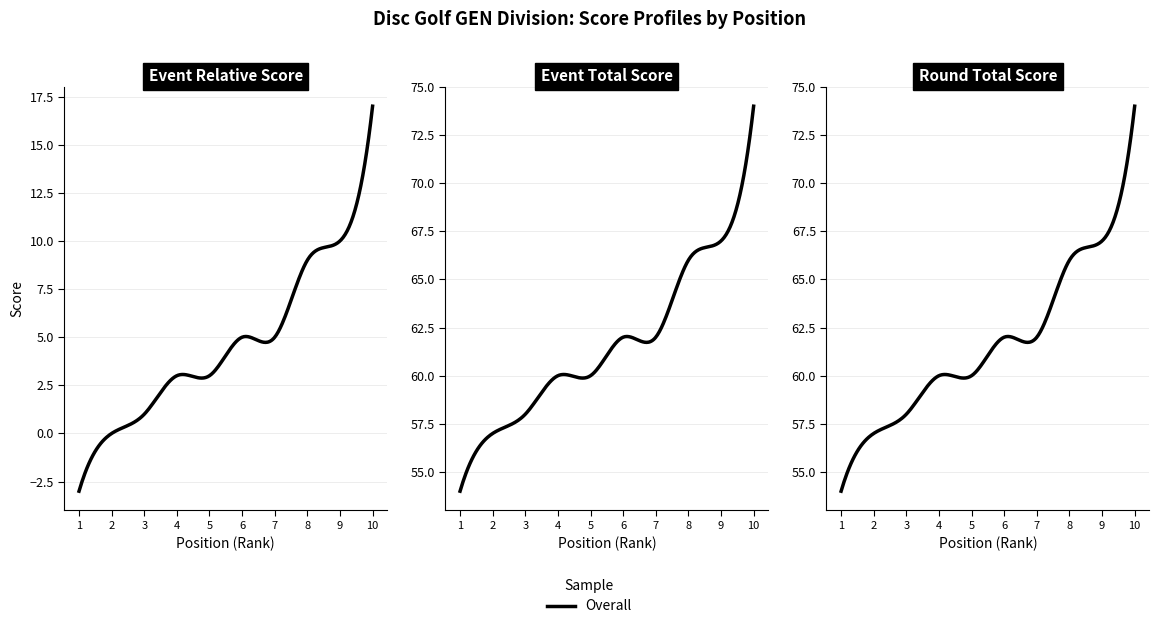

Which has a higher value, 5 or 2?

5